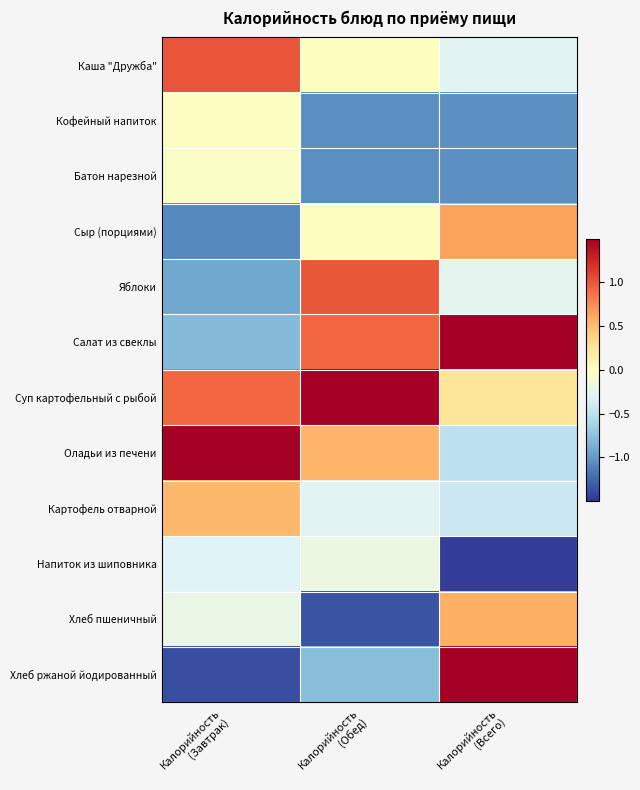

Reading left to right, transcribe all the data shown in this chart.

Каша "Дружба": Калорийность
(Завтрак)=1.0	Калорийность
(Обед)=-0.0	Калорийность
(Всего)=-0.3
Кофейный напиток: Калорийность
(Завтрак)=-0.0	Калорийность
(Обед)=-1.1	Калорийность
(Всего)=-1.1
Батон нарезной: Калорийность
(Завтрак)=-0.0	Калорийность
(Обед)=-1.1	Калорийность
(Всего)=-1.1
Сыр (порциями): Калорийность
(Завтрак)=-1.1	Калорийность
(Обед)=-0.0	Калорийность
(Всего)=0.7
Яблоки: Калорийность
(Завтрак)=-0.9	Калорийность
(Обед)=1.0	Калорийность
(Всего)=-0.2
Салат из свеклы: Калорийность
(Завтрак)=-0.8	Калорийность
(Обед)=0.9	Калорийность
(Всего)=1.8
Суп картофельный с рыбой: Калорийность
(Завтрак)=0.9	Калорийность
(Обед)=2.2	Калорийность
(Всего)=0.2
Оладьи из печени: Калорийность
(Завтрак)=2.3	Калорийность
(Обед)=0.5	Калорийность
(Всего)=-0.5
Картофель отварной: Калорийность
(Завтрак)=0.5	Калорийность
(Обед)=-0.3	Калорийность
(Всего)=-0.4
Напиток из шиповника: Калорийность
(Завтрак)=-0.3	Калорийность
(Обед)=-0.2	Калорийность
(Всего)=-1.5
Хлеб пшеничный: Калорийность
(Завтрак)=-0.2	Калорийность
(Обед)=-1.3	Калорийность
(Всего)=0.6
Хлеб ржаной йодированный: Калорийность
(Завтрак)=-1.4	Калорийность
(Обед)=-0.8	Калорийность
(Всего)=1.8